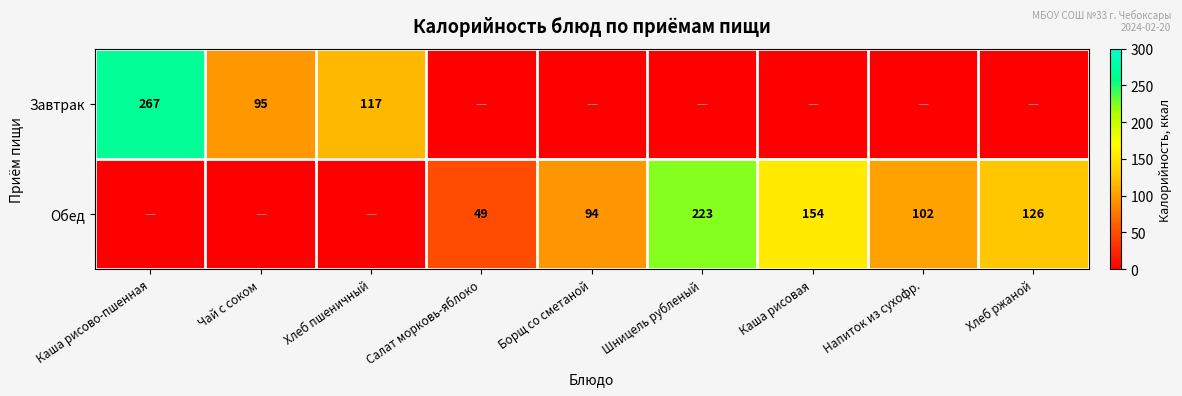

At which category is the sum across all series the highest?

Каша рисово-пшенная